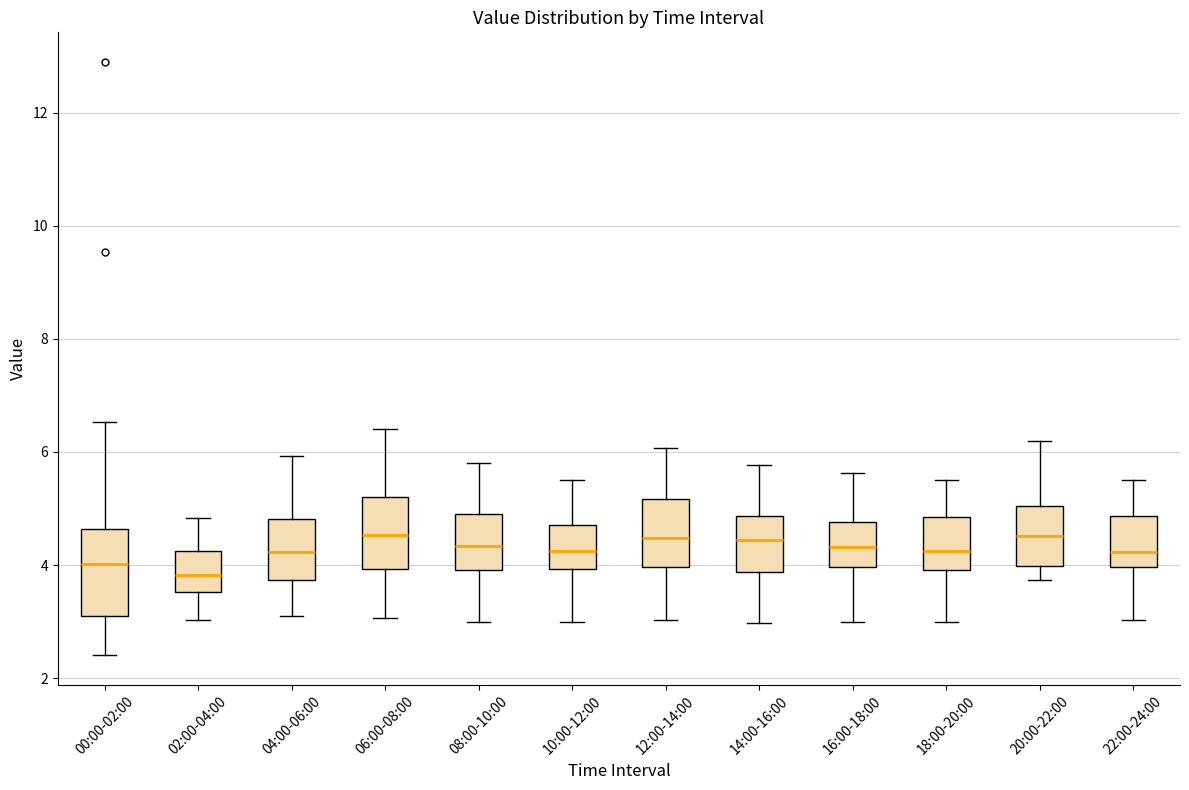

Reading left to right, transcribe this box plot: for each box, give where its median line is, the range the box spans, and where its two whiskers end, as read against the y-axis. The values are not printed on the chart, so give them approximately, as read against the axis.

00:00-02:00: median 4.0, box 3.2 to 4.6, whiskers 2.4 to 6.6
02:00-04:00: median 3.8, box 3.6 to 4.2, whiskers 3.0 to 4.8
04:00-06:00: median 4.2, box 3.8 to 4.8, whiskers 3.2 to 6.0
06:00-08:00: median 4.6, box 4.0 to 5.2, whiskers 3.0 to 6.4
08:00-10:00: median 4.4, box 4.0 to 5.0, whiskers 3.0 to 5.8
10:00-12:00: median 4.2, box 4.0 to 4.8, whiskers 3.0 to 5.6
12:00-14:00: median 4.4, box 4.0 to 5.2, whiskers 3.0 to 6.0
14:00-16:00: median 4.4, box 3.8 to 4.8, whiskers 3.0 to 5.8
16:00-18:00: median 4.4, box 4.0 to 4.8, whiskers 3.0 to 5.6
18:00-20:00: median 4.2, box 4.0 to 4.8, whiskers 3.0 to 5.6
20:00-22:00: median 4.6, box 4.0 to 5.0, whiskers 3.8 to 6.2
22:00-24:00: median 4.2, box 4.0 to 4.8, whiskers 3.0 to 5.6